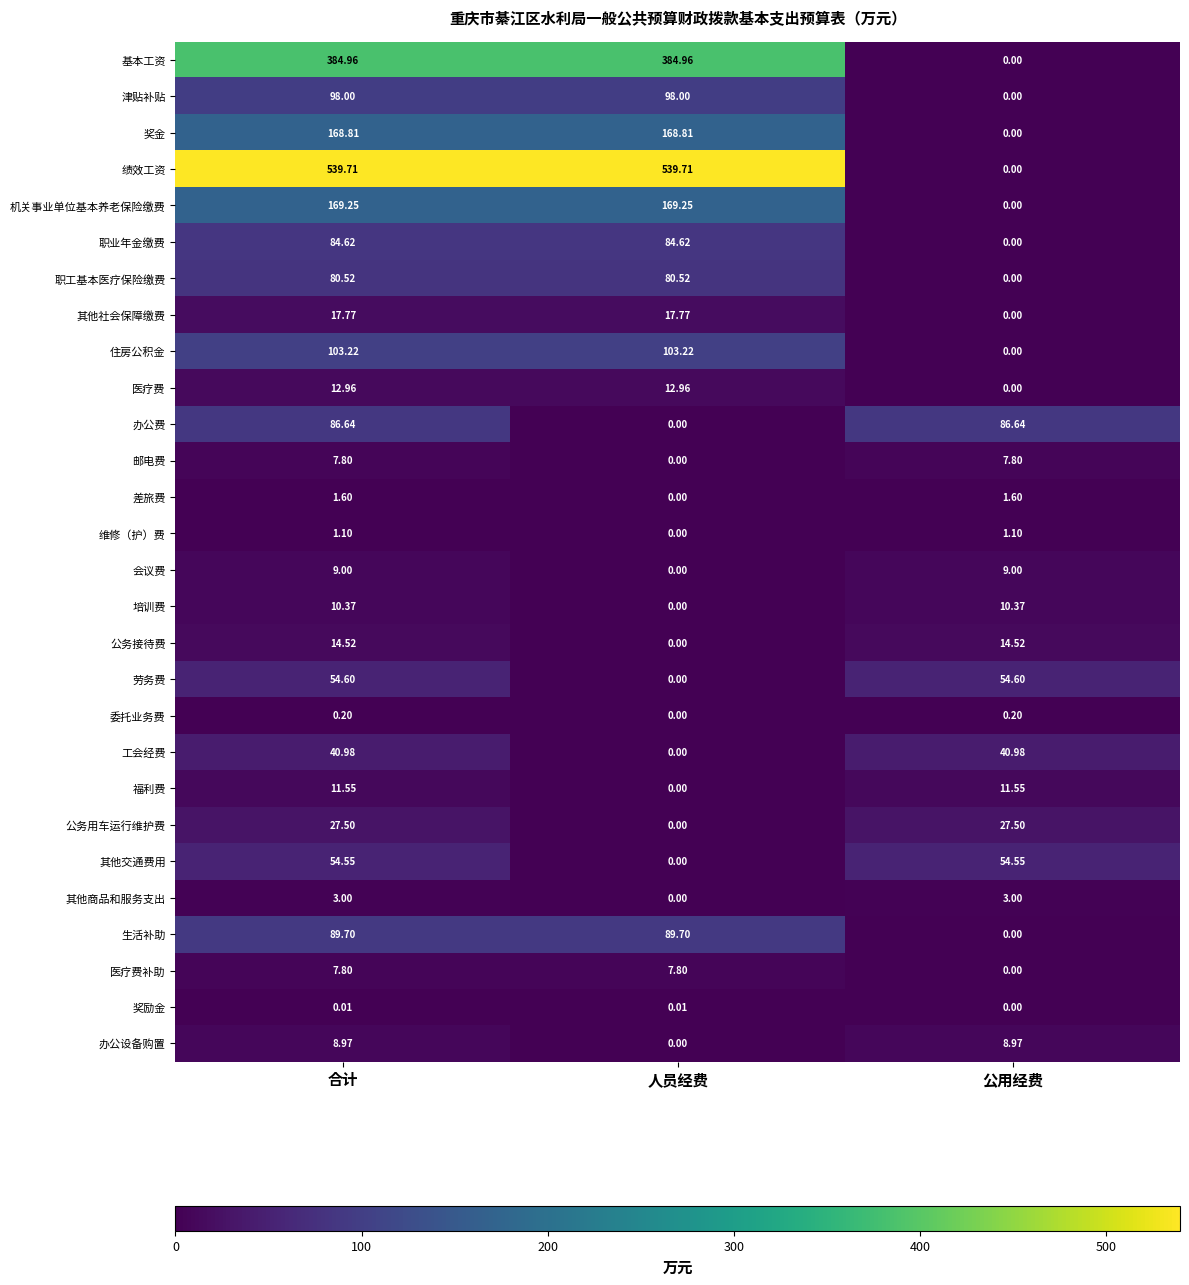

At which category is the sum across all series the highest?

合计